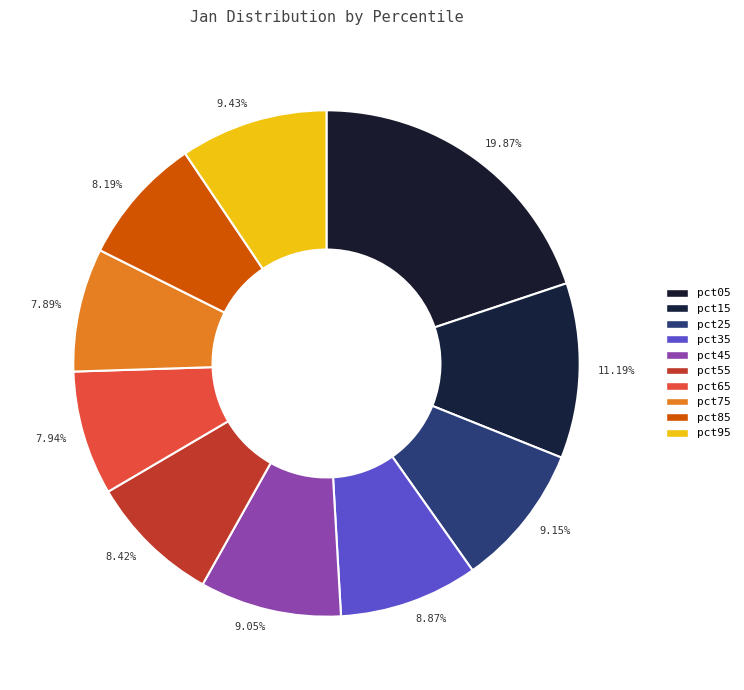

Rank the categories by value from highest to lowest.

pct05, pct15, pct95, pct25, pct45, pct35, pct55, pct85, pct65, pct75